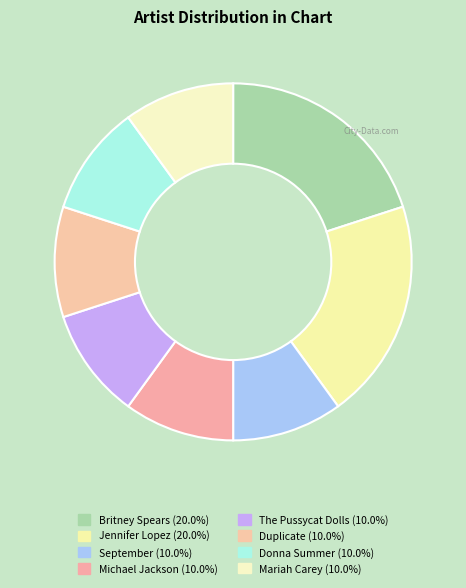

How many slices are in this pie chart?

8